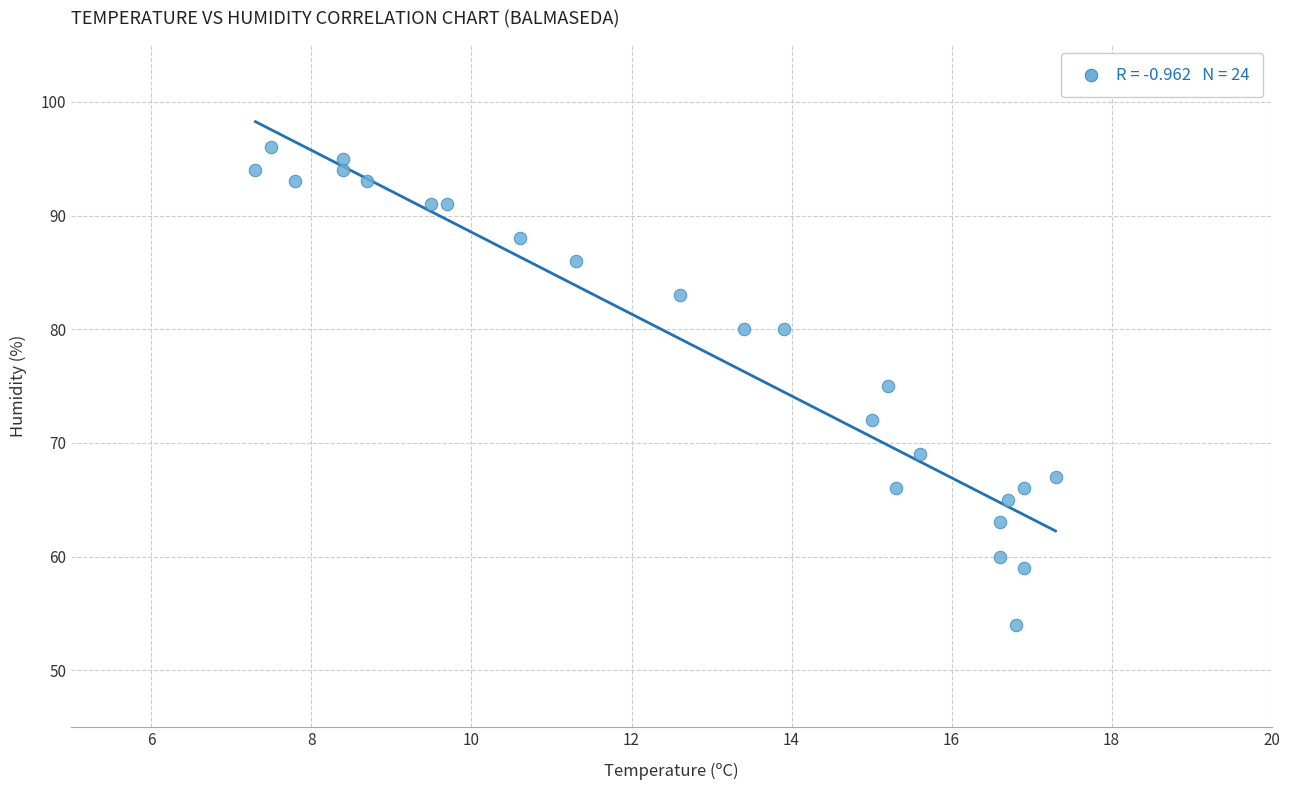

What is the range of Y values (max minus min)?

42